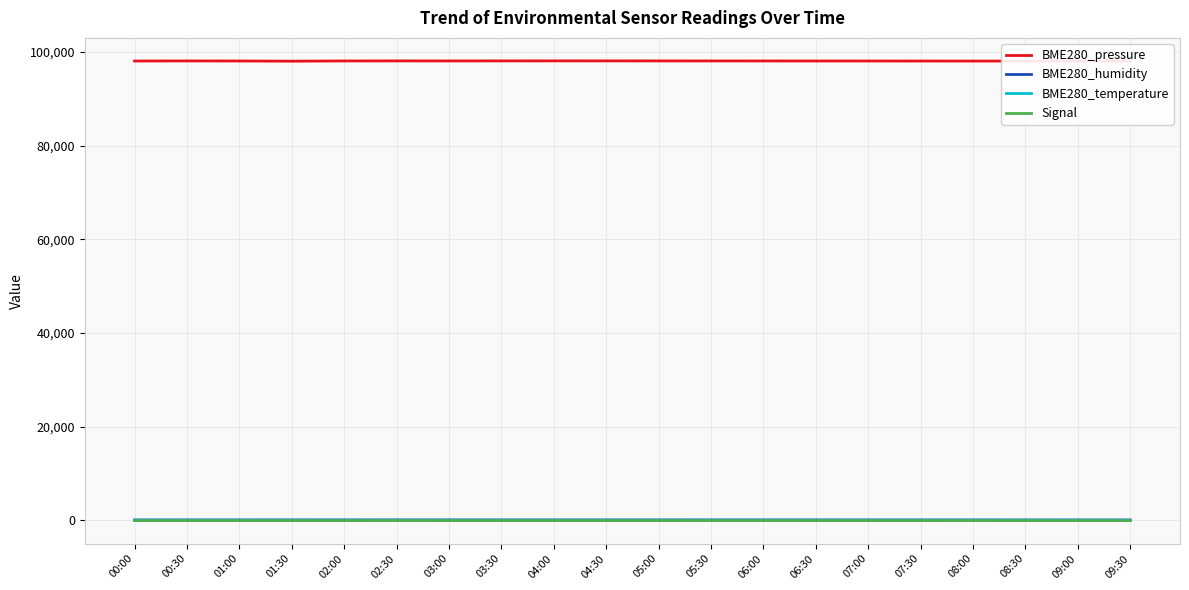

The value of BME280_pressure at 09:00 is 35798.4. True or false?

False